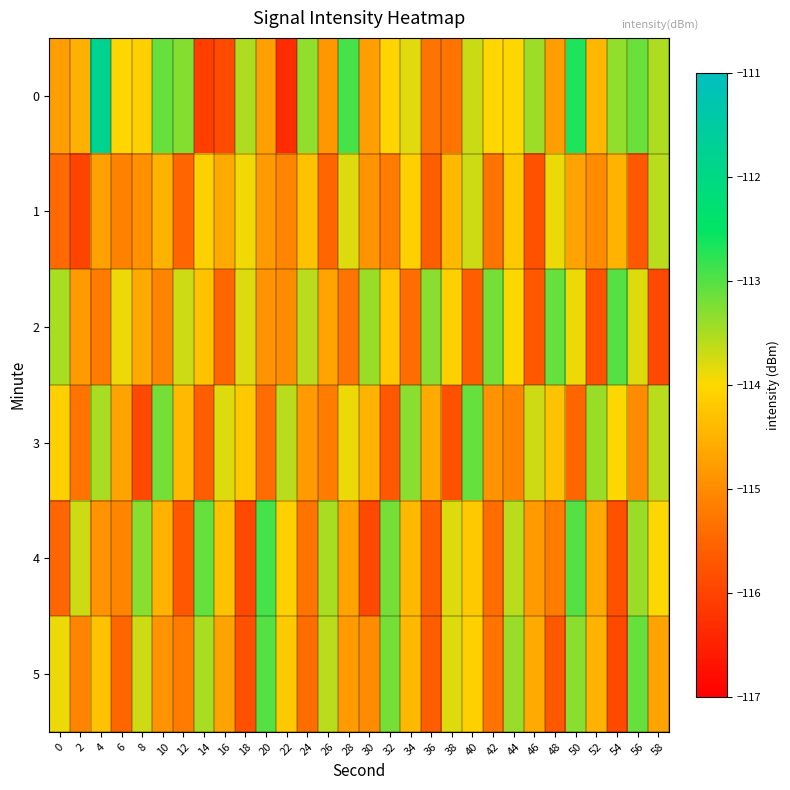

Reading left to right, transcribe all the data shown in this chart.

0: 0=-114.8	2=-114.5	4=-111.8	6=-114.0	8=-114.1	10=-113.1	12=-113.3	14=-116.1	16=-115.9	18=-113.5	20=-114.7	22=-116.3	24=-113.4	26=-114.8	28=-112.9	30=-114.8	32=-114.1	34=-113.8	36=-115.3	38=-115.3	40=-113.7	42=-114.0	44=-114.0	46=-113.4	48=-114.8	50=-112.7	52=-114.4	54=-113.4	56=-113.1	58=-113.5
1: 0=-115.4	2=-116.0	4=-114.7	6=-115.1	8=-114.9	10=-114.5	12=-115.5	14=-114.1	16=-114.6	18=-113.9	20=-114.8	22=-115.1	24=-114.3	26=-115.5	28=-113.8	30=-114.9	32=-115.2	34=-114.1	36=-115.6	38=-114.4	40=-113.7	42=-115.3	44=-114.2	46=-115.8	48=-113.9	50=-114.7	52=-115.0	54=-114.5	56=-115.7	58=-113.6
2: 0=-113.5	2=-114.8	4=-115.2	6=-113.9	8=-114.6	10=-115.1	12=-113.7	14=-114.3	16=-115.5	18=-113.8	20=-114.9	22=-115.0	24=-113.6	26=-114.7	28=-115.3	30=-113.4	32=-114.2	34=-115.4	36=-113.3	38=-114.1	40=-115.6	42=-113.2	44=-114.0	46=-115.7	48=-113.1	50=-113.9	52=-115.8	54=-113.0	56=-113.8	58=-115.9
3: 0=-114.1	2=-115.3	4=-113.5	6=-114.7	8=-115.9	10=-113.2	12=-114.4	14=-115.6	16=-113.8	18=-114.2	20=-115.4	22=-113.6	24=-114.8	26=-115.2	28=-113.9	30=-114.5	32=-115.7	34=-113.3	36=-114.6	38=-115.8	40=-113.1	42=-114.9	44=-115.1	46=-113.7	48=-114.3	50=-115.5	52=-113.4	54=-114.0	56=-115.0	58=-113.6
4: 0=-115.5	2=-113.7	4=-114.9	6=-115.1	8=-113.3	10=-114.5	12=-115.7	14=-113.1	16=-114.3	18=-115.9	20=-112.9	22=-114.1	24=-115.3	26=-113.5	28=-114.7	30=-115.9	32=-113.2	34=-114.4	36=-115.6	38=-113.8	40=-114.2	42=-115.4	44=-113.6	46=-114.8	48=-115.2	50=-113.0	52=-114.6	54=-115.8	56=-113.4	58=-114.0
5: 0=-113.9	2=-115.1	4=-114.3	6=-115.5	8=-113.7	10=-114.9	12=-115.2	14=-113.5	16=-114.7	18=-115.8	20=-113.0	22=-114.2	24=-115.4	26=-113.6	28=-114.8	30=-115.0	32=-113.2	34=-114.4	36=-115.6	38=-113.8	40=-114.1	42=-115.3	44=-113.4	46=-114.6	48=-115.7	50=-113.3	52=-114.5	54=-115.9	56=-113.1	58=-114.7